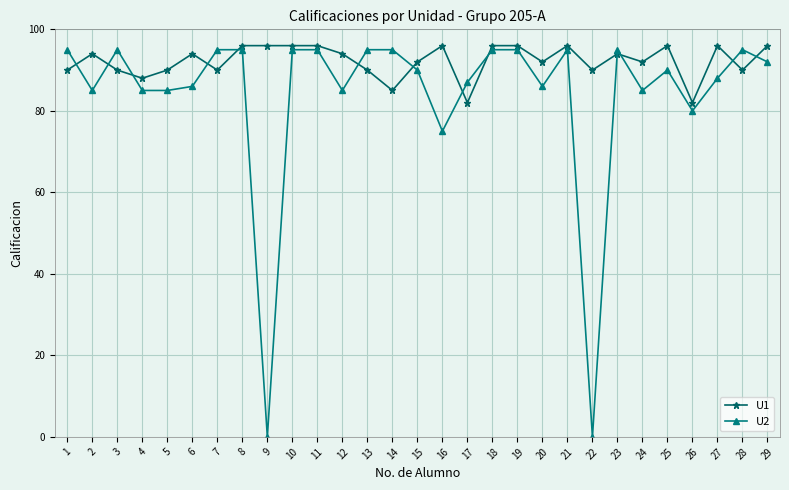

What is the maximum value for U2?

95